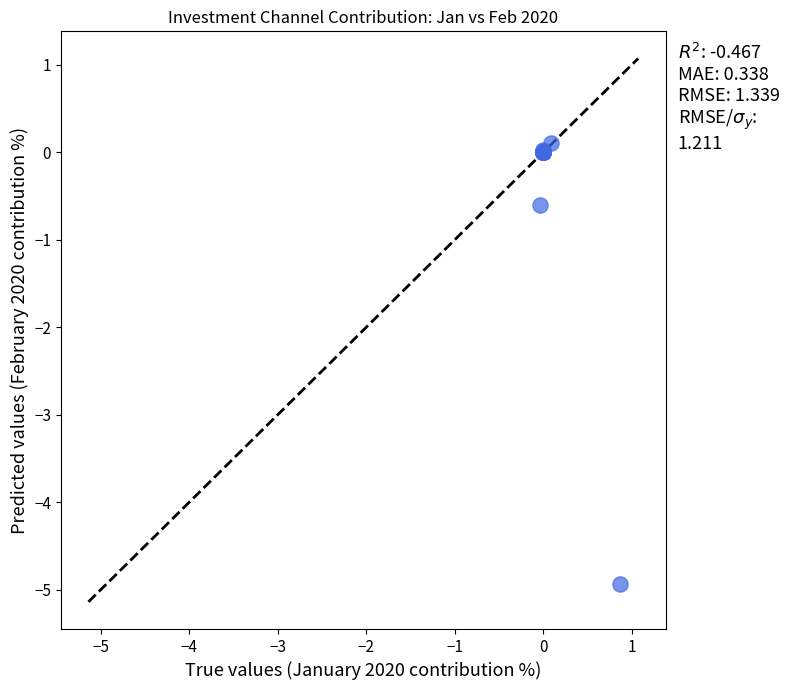

What Y value in the scatter plot is closest to -2?

-0.6